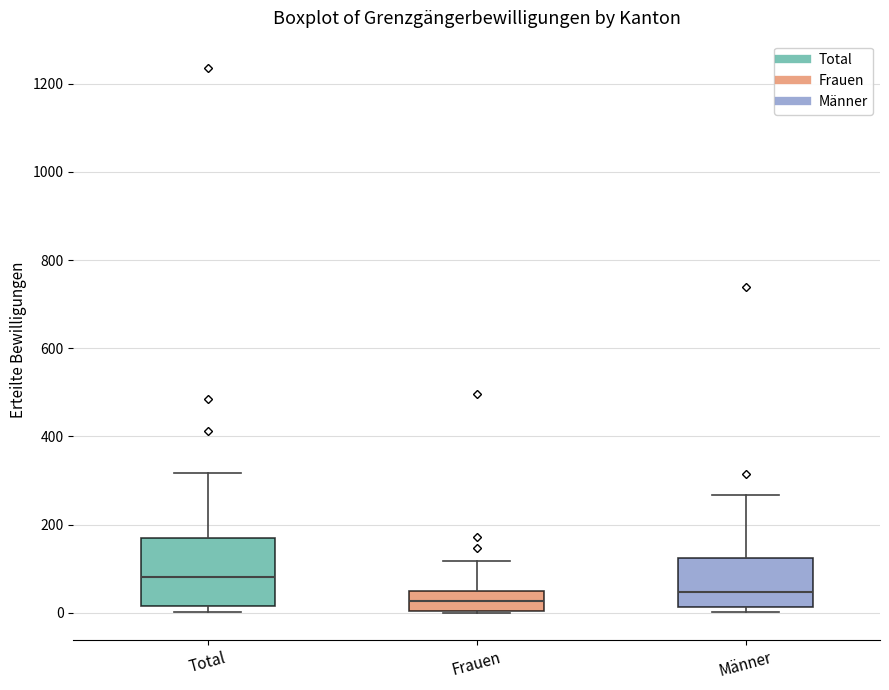

Reading left to right, transcribe this box plot: for each box, give where its median line is, the range the box spans, and where its two whiskers end, as read against the y-axis. The values are not printed on the chart, so give them approximately, as read against the axis.

Total: median 80, box 20 to 180, whiskers 0 to 320
Frauen: median 20, box 0 to 60, whiskers 0 to 120
Männer: median 40, box 20 to 120, whiskers 0 to 260